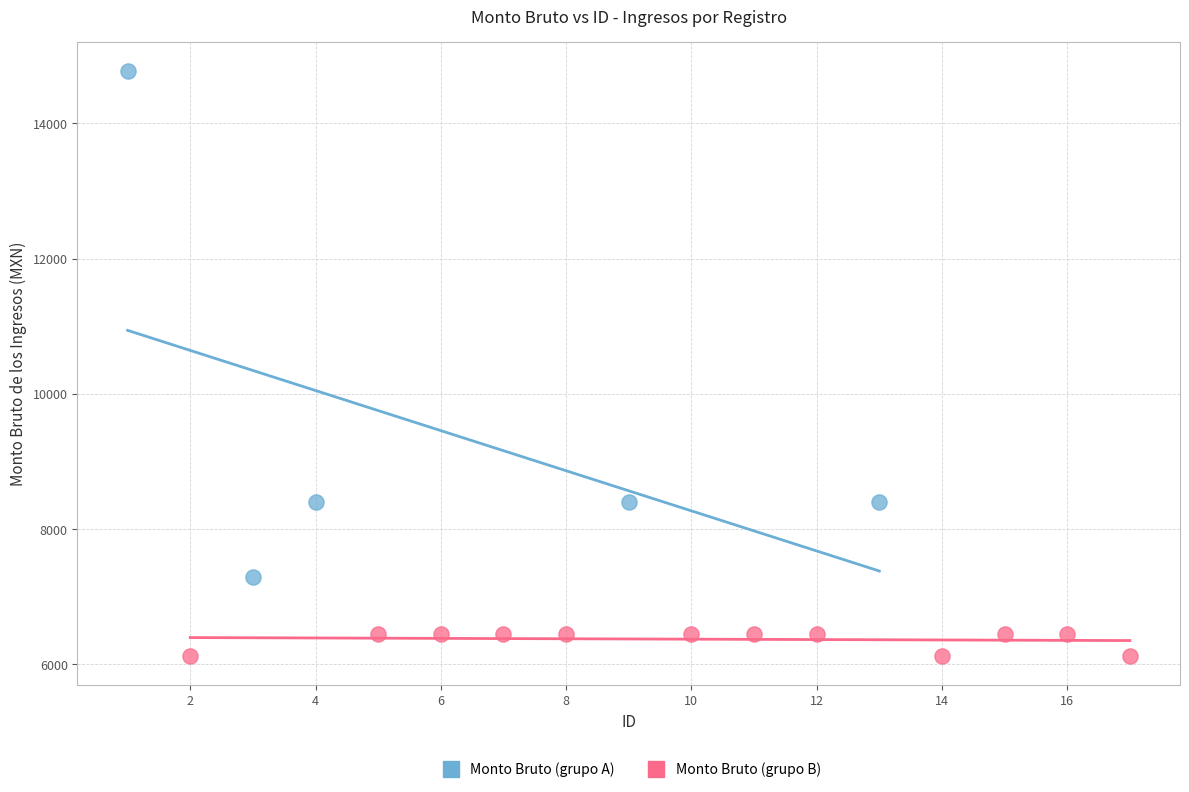

Which series has the largest Y range (max minus min)?

Monto Bruto (grupo A)